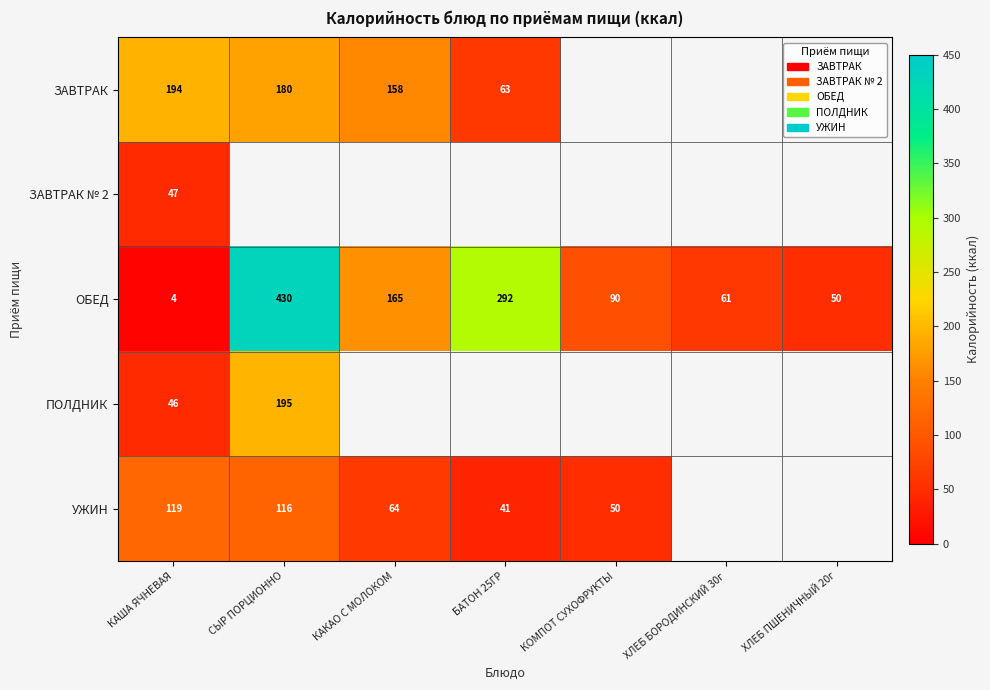

True or false: ОБЕД has a value of 50.8 at КАКАО С МОЛОКОМ.

False